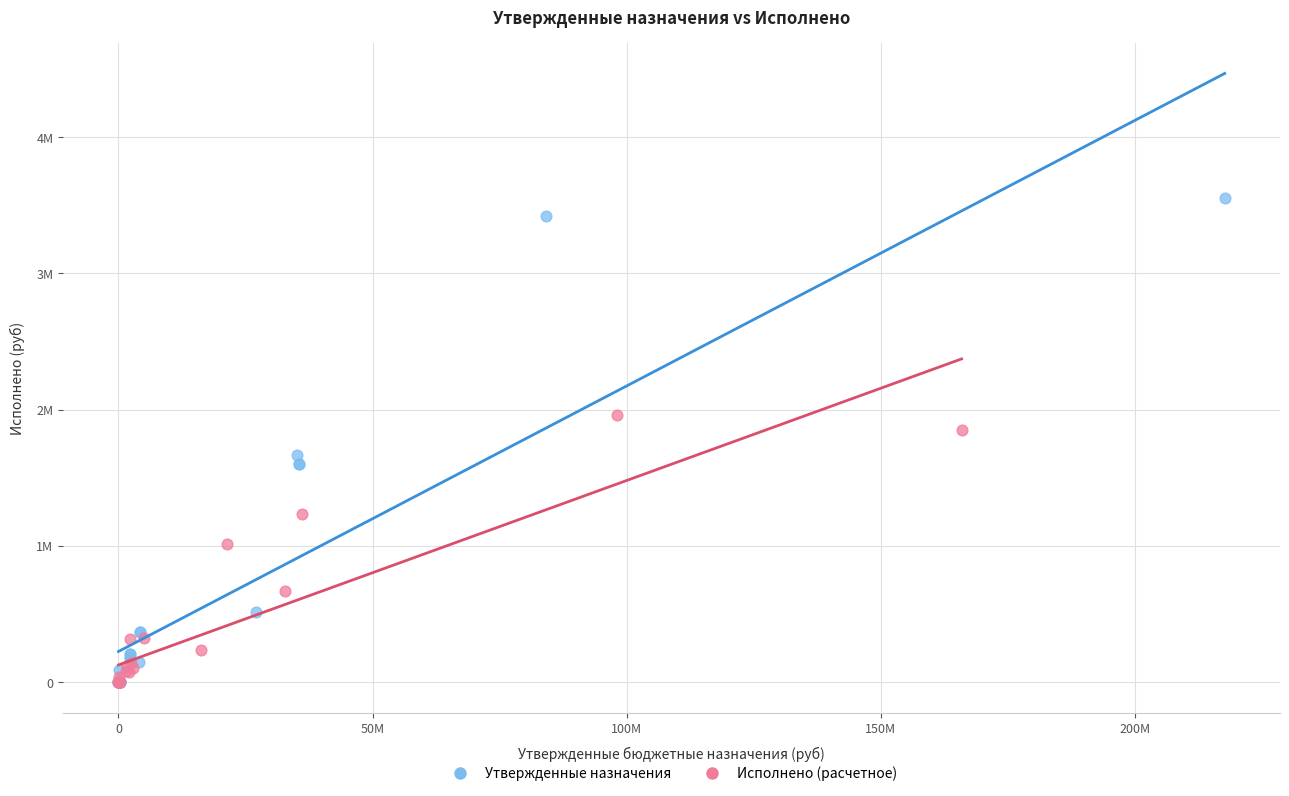

Which series contains the highest Y value?

Утвержденные назначения